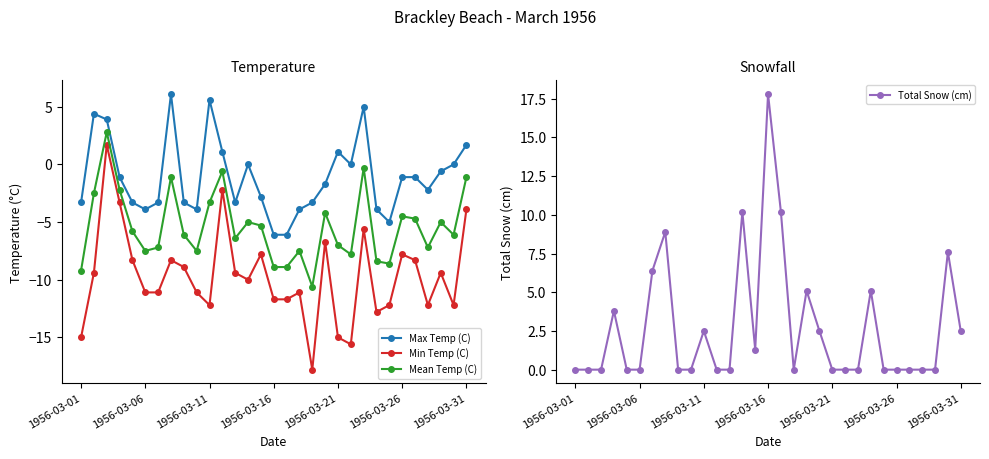

What is the maximum value for Mean Temp (C)?

2.8